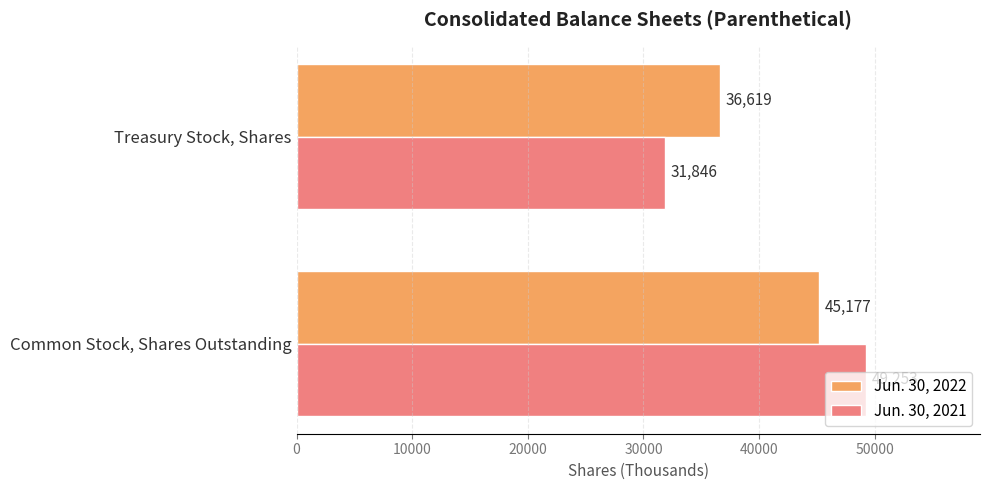

Which series has the widest spread of values?

Jun. 30, 2021